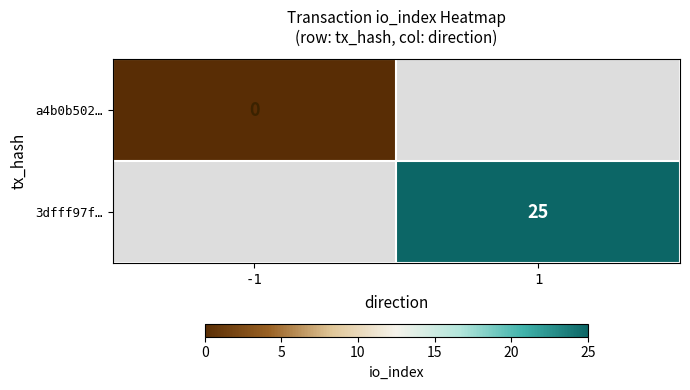

The value of 3dfff97f… at 1 is 25. True or false?

True